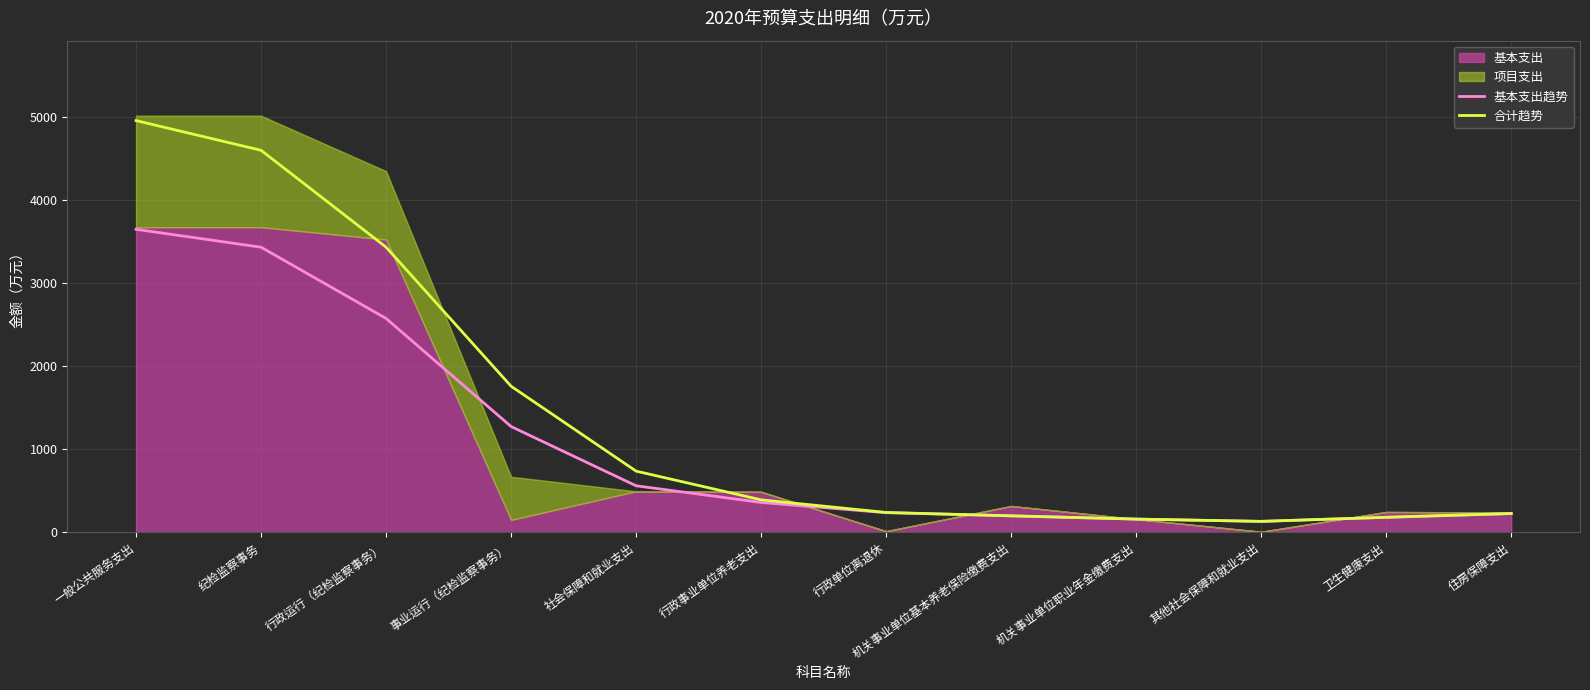

What is the spread (max minus min) of values at 事业运行（纪检监察事务）?

485.4